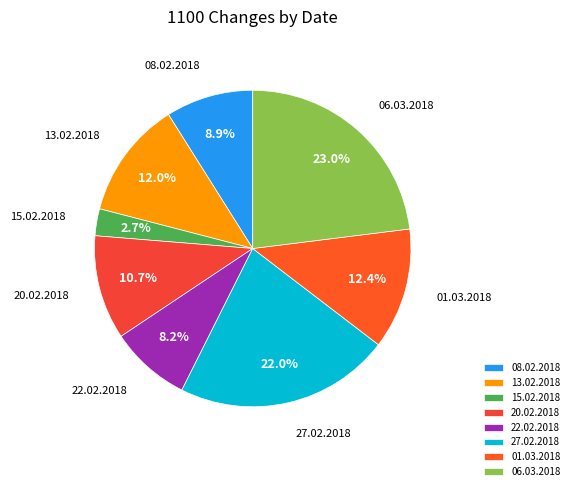

To the nearest percent, what is the difference between the largest and smallest slice percentages?

20%